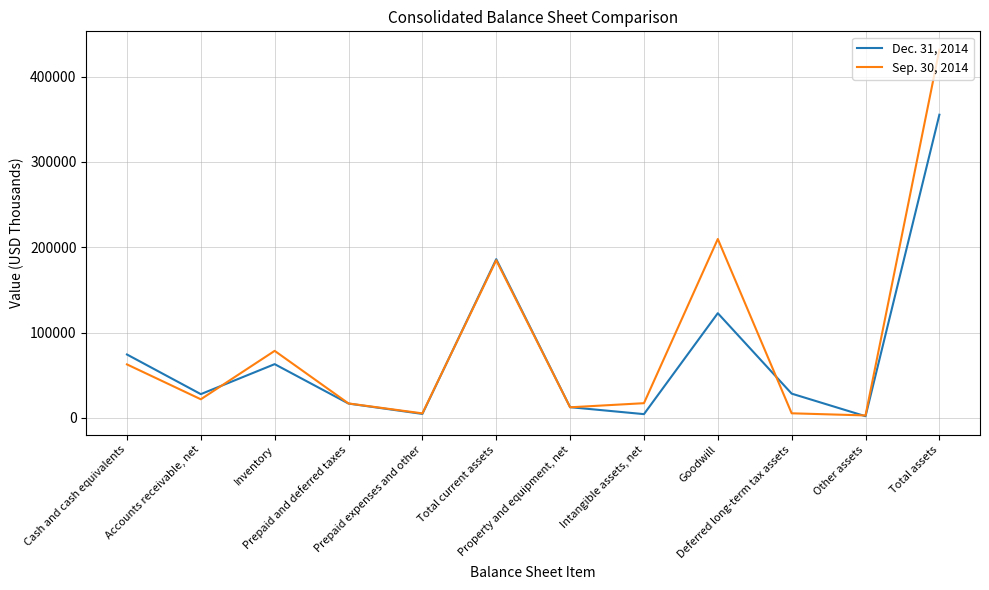

List the series in order of their peak value, lowest first.

Dec. 31, 2014, Sep. 30, 2014